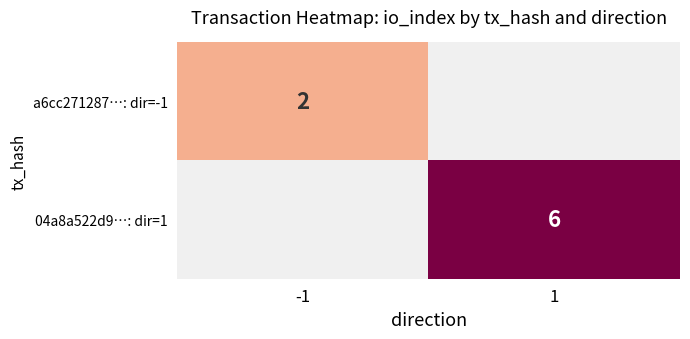

Which label corresponds to the smallest value in the chart?

-1